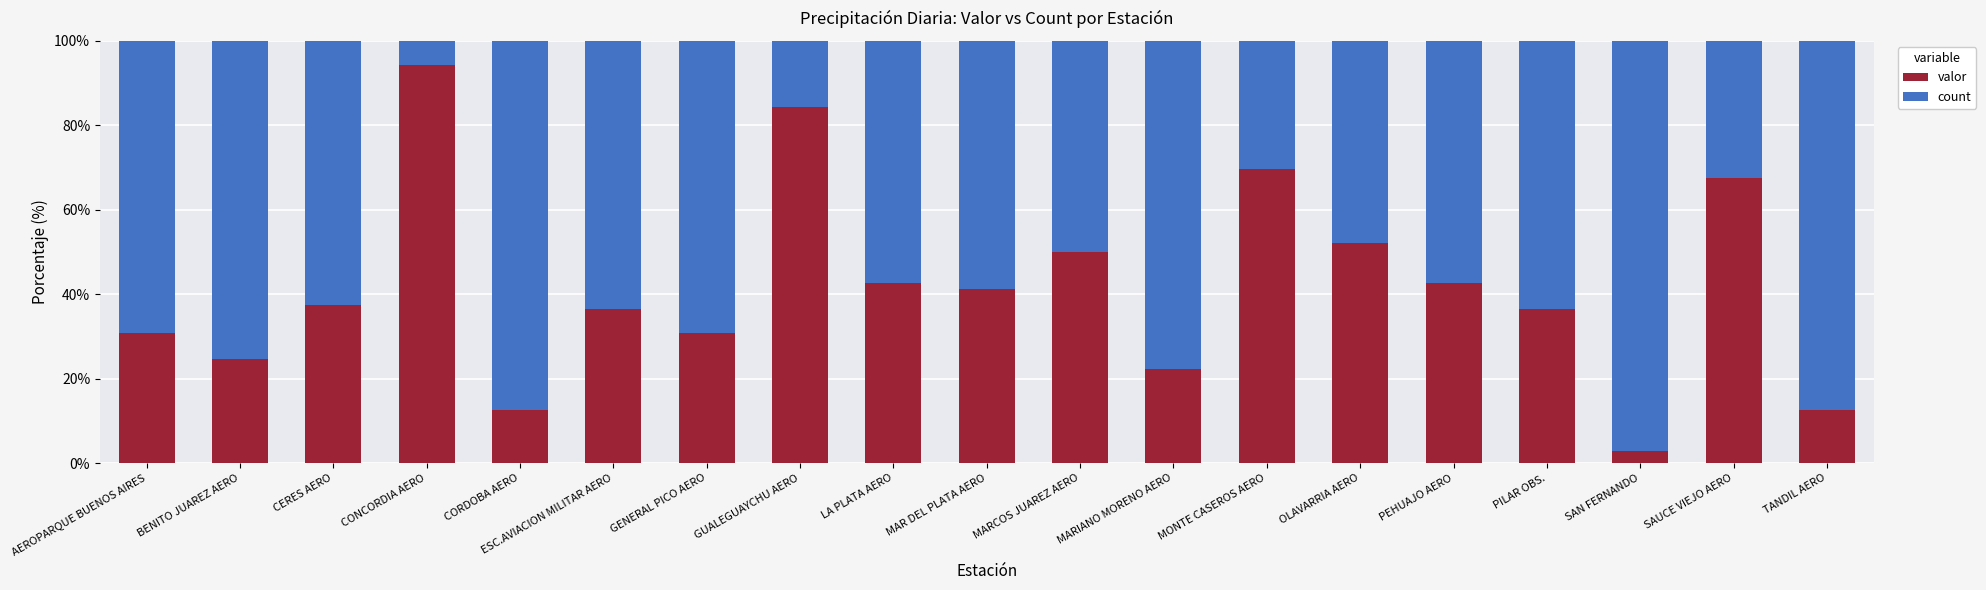

What is the average value of the valor series?

41.6